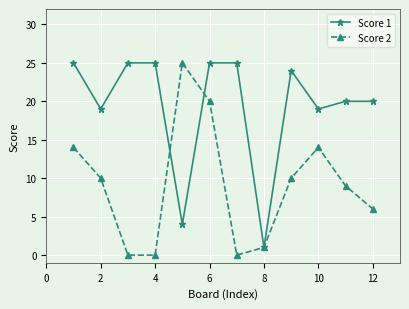

What is the average value of the Score 1 series?

19